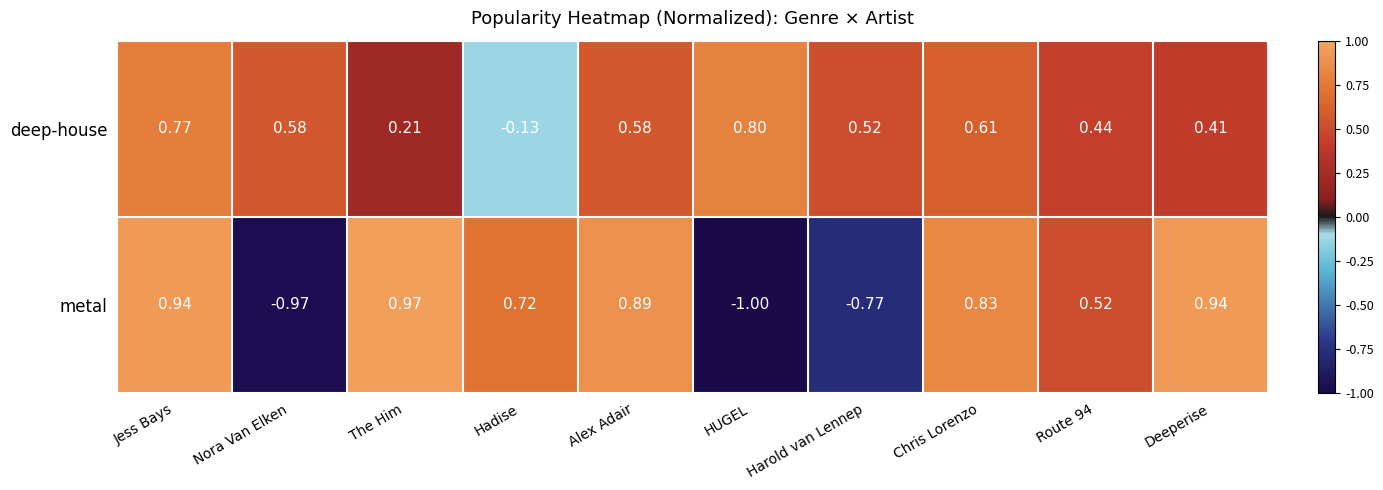

How many positive values does the metal series have?

7